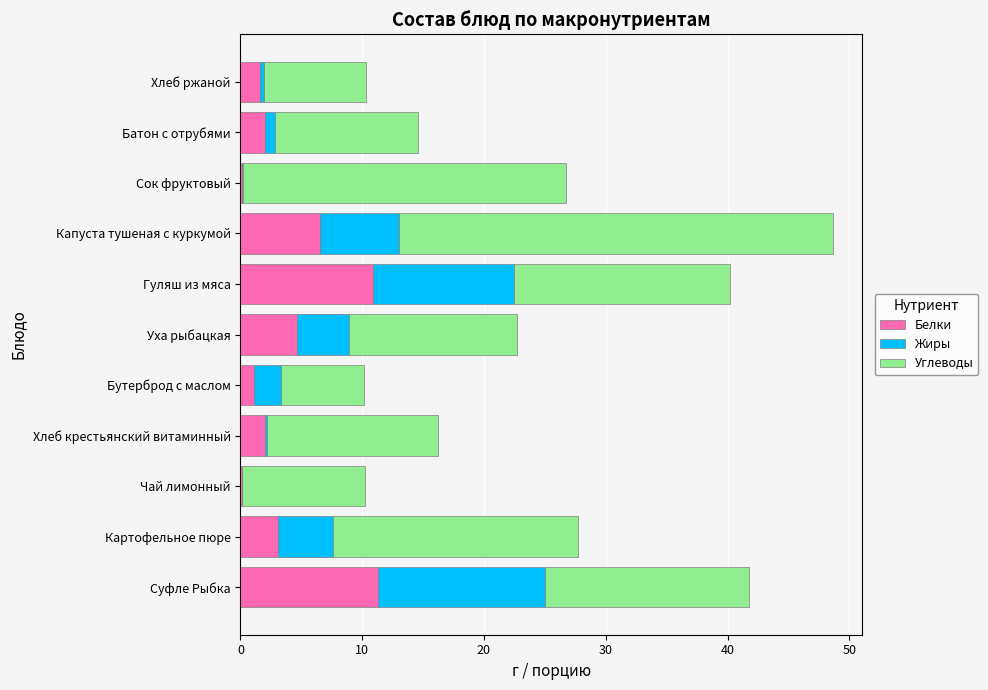

What is the maximum value for Белки?

11.3